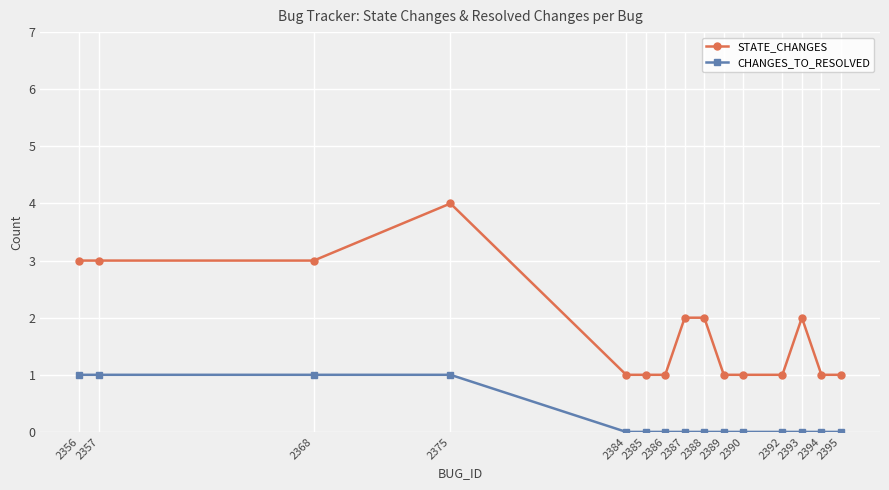

What is the difference between the highest and lowest values at 2385?

1